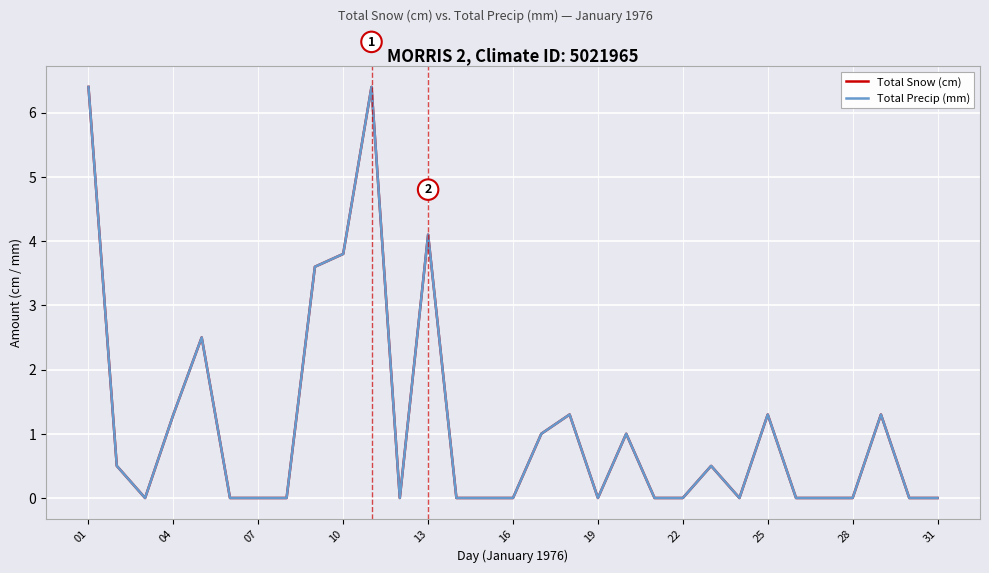

Is this an area chart (filled region under the line)?

No